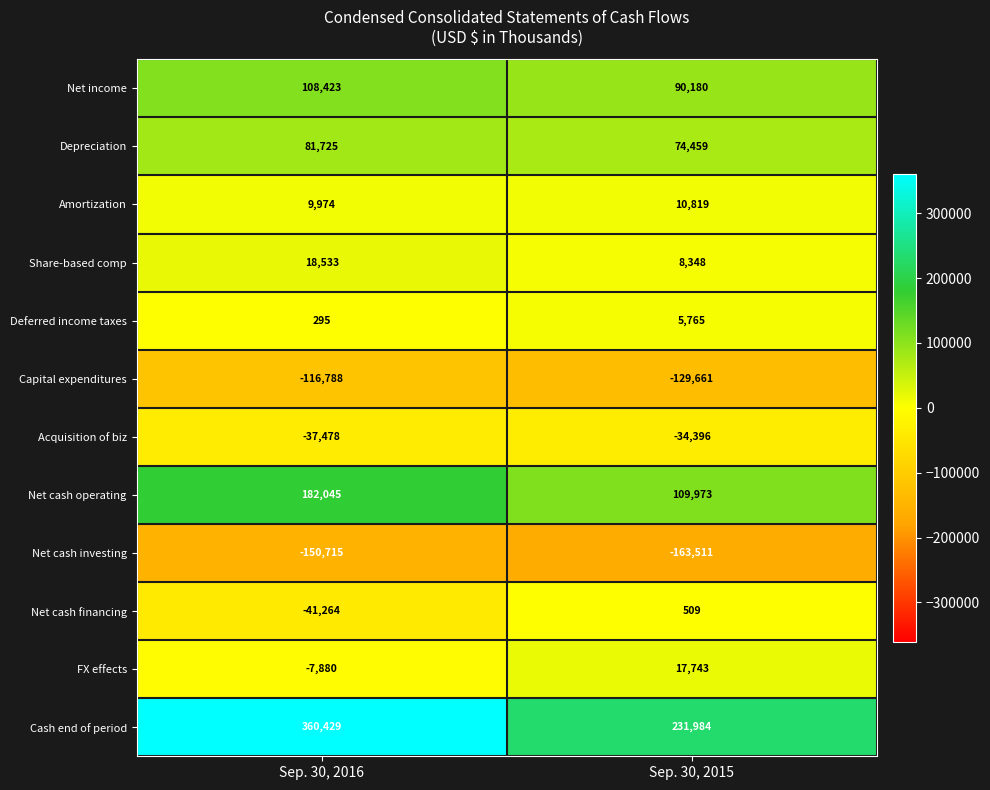

Reading left to right, what are all the values shown in this chart?

Net income: Sep. 30, 2016=108423	Sep. 30, 2015=90180
Depreciation: Sep. 30, 2016=81725	Sep. 30, 2015=74459
Amortization: Sep. 30, 2016=9974	Sep. 30, 2015=10819
Share-based comp: Sep. 30, 2016=18533	Sep. 30, 2015=8348
Deferred income taxes: Sep. 30, 2016=295	Sep. 30, 2015=5765
Capital expenditures: Sep. 30, 2016=-116788	Sep. 30, 2015=-129661
Acquisition of biz: Sep. 30, 2016=-37478	Sep. 30, 2015=-34396
Net cash operating: Sep. 30, 2016=182045	Sep. 30, 2015=109973
Net cash investing: Sep. 30, 2016=-150715	Sep. 30, 2015=-163511
Net cash financing: Sep. 30, 2016=-41264	Sep. 30, 2015=509
FX effects: Sep. 30, 2016=-7880	Sep. 30, 2015=17743
Cash end of period: Sep. 30, 2016=360429	Sep. 30, 2015=231984